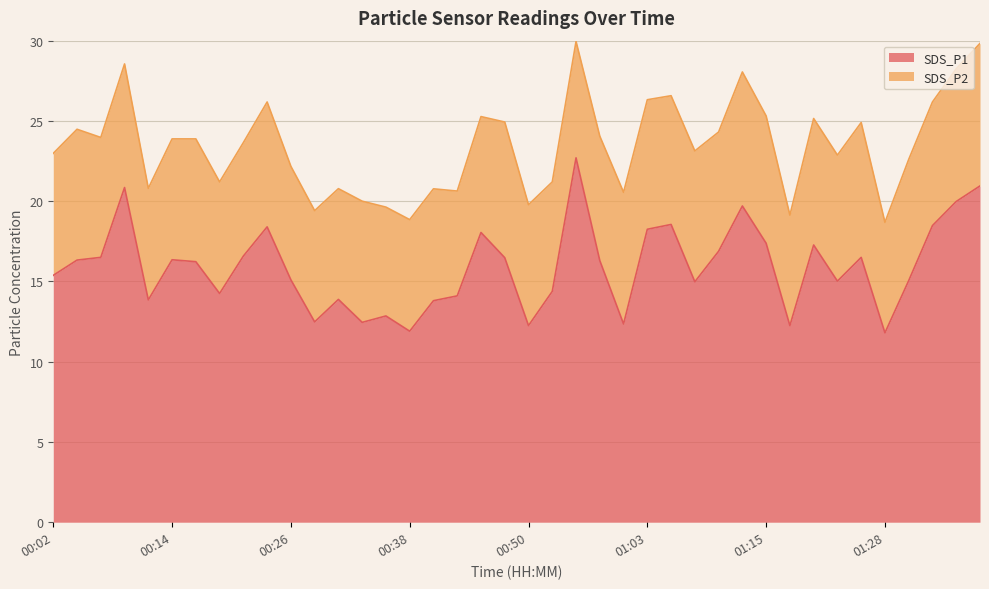

What is the difference between the maximum and minimum values in the SDS_P1 series?

10.9